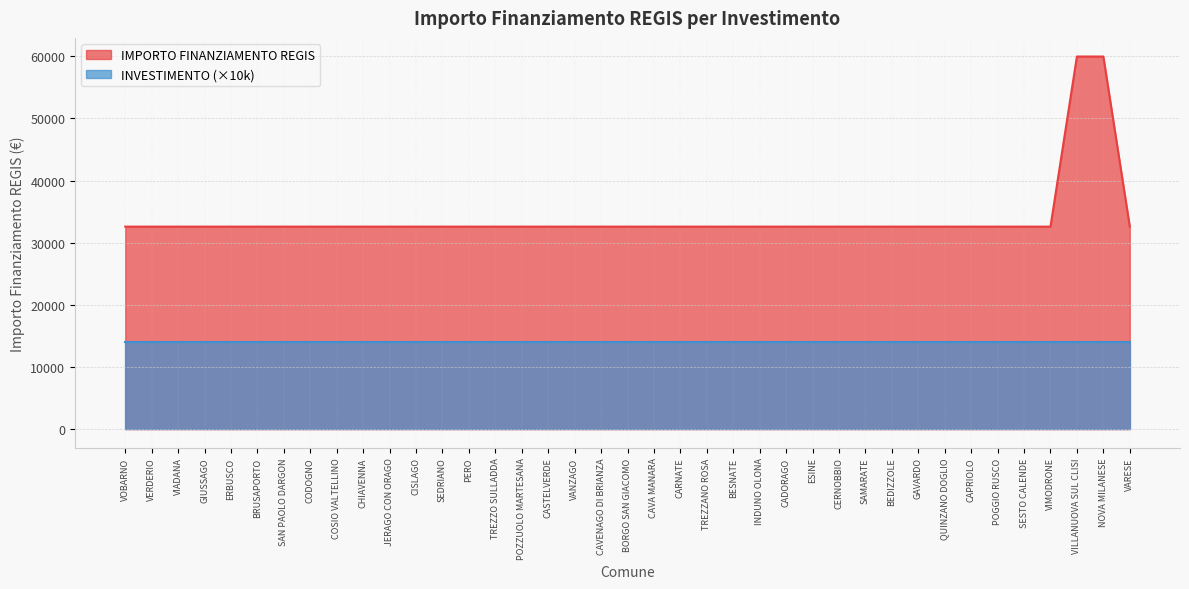

What is the average value?

33993